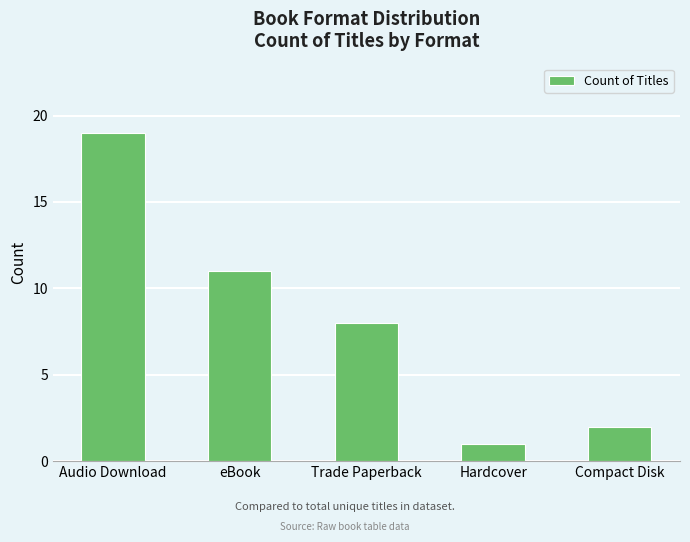

What is the smallest value displayed?

1